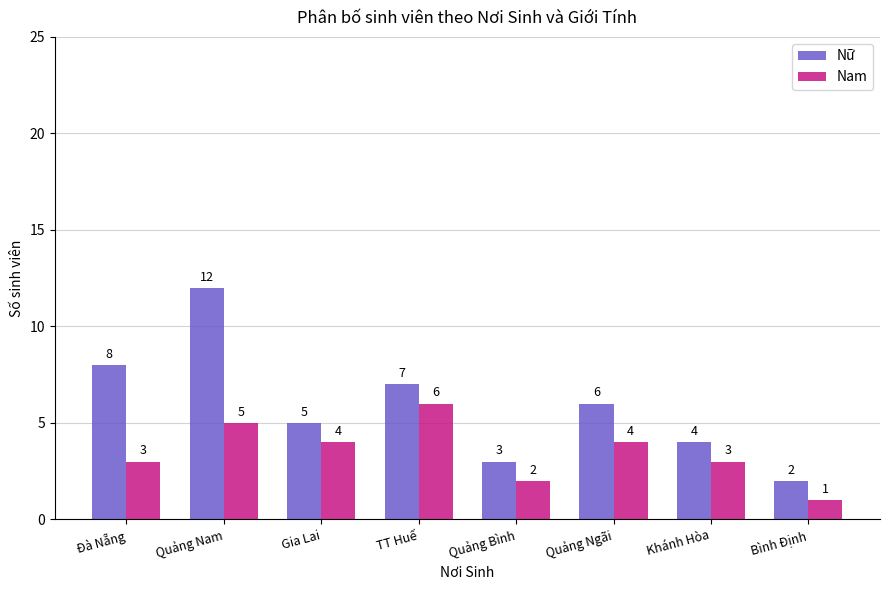

What is the difference between the second highest and second lowest values in the Nam series?

3